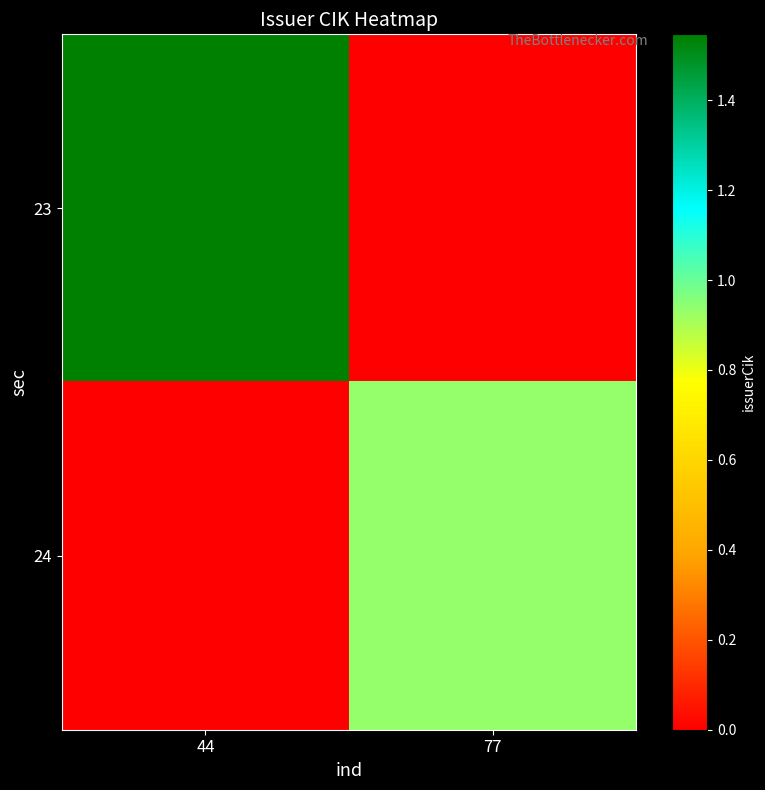

At which category is the sum across all series the highest?

44